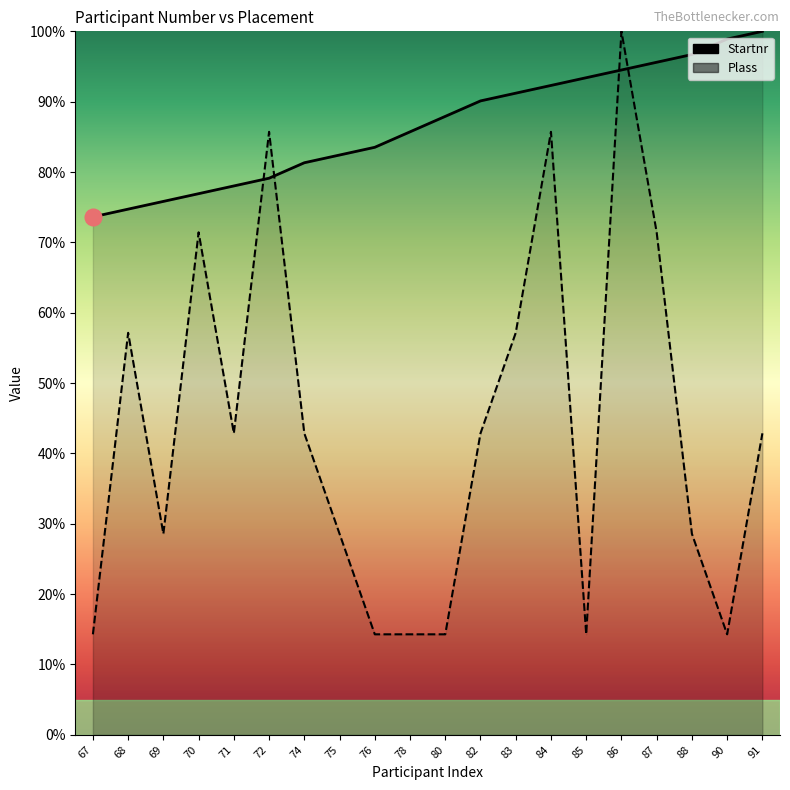

What are all the series names shown in the legend?

Startnr, Plass